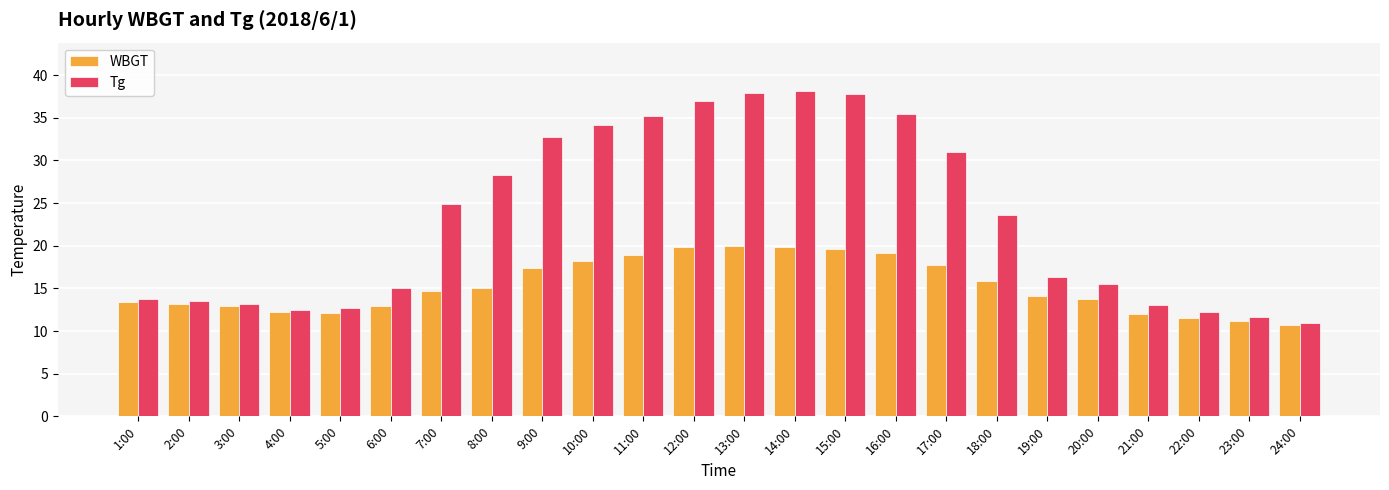

What position from the left is 13:00?

13